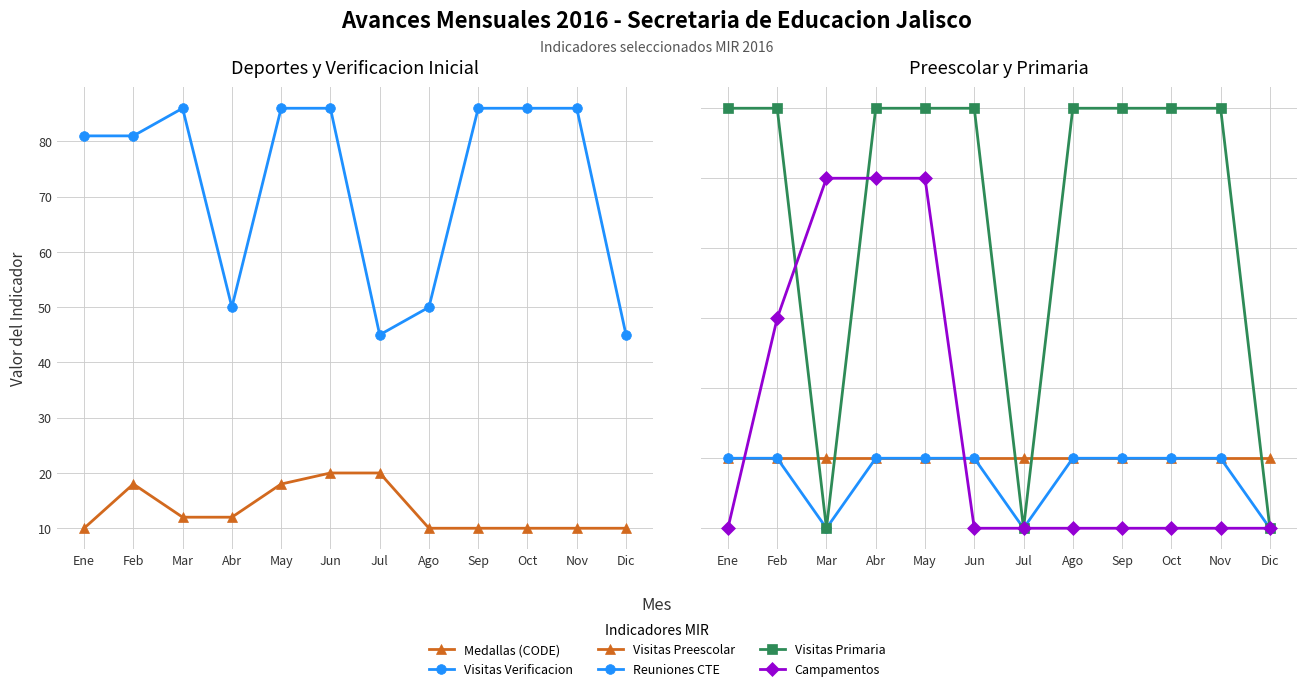

At Mar, list the series in order from smallest to largest.

Reuniones CTE, Visitas Primaria, Visitas Preescolar, Campamentos, Medallas (CODE), Visitas Verificacion